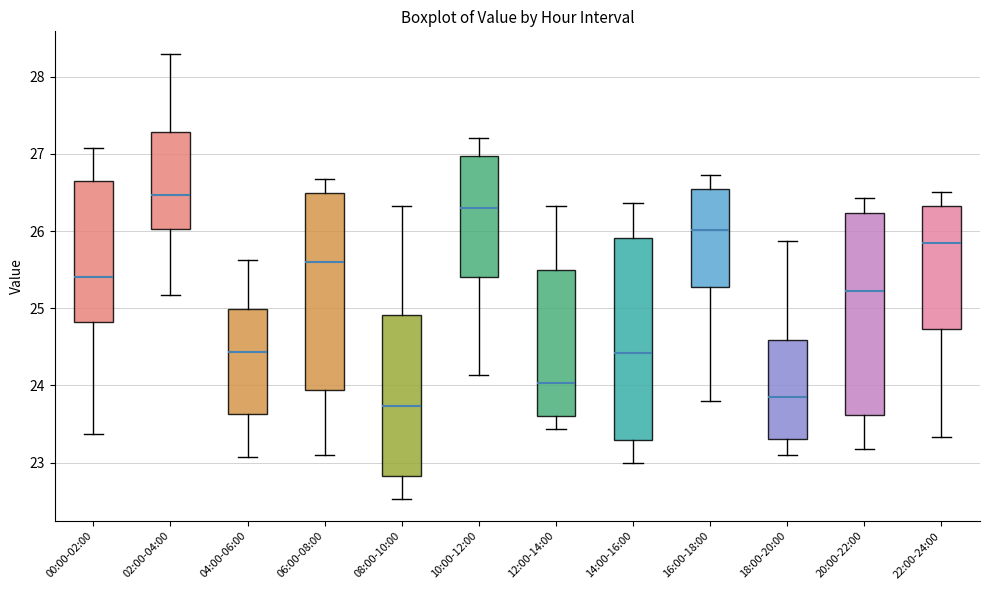

Reading left to right, transcribe this box plot: for each box, give where its median line is, the range the box spans, and where its two whiskers end, as read against the y-axis. The values are not printed on the chart, so give them approximately, as read against the axis.

00:00-02:00: median 25.4, box 24.8 to 26.7, whiskers 23.4 to 27.1
02:00-04:00: median 26.5, box 26.0 to 27.3, whiskers 25.2 to 28.3
04:00-06:00: median 24.4, box 23.6 to 25.0, whiskers 23.1 to 25.6
06:00-08:00: median 25.6, box 23.9 to 26.5, whiskers 23.1 to 26.7
08:00-10:00: median 23.7, box 22.8 to 24.9, whiskers 22.5 to 26.3
10:00-12:00: median 26.3, box 25.4 to 27.0, whiskers 24.1 to 27.2
12:00-14:00: median 24.0, box 23.6 to 25.5, whiskers 23.4 to 26.3
14:00-16:00: median 24.4, box 23.3 to 25.9, whiskers 23.0 to 26.4
16:00-18:00: median 26.0, box 25.3 to 26.5, whiskers 23.8 to 26.7
18:00-20:00: median 23.9, box 23.3 to 24.6, whiskers 23.1 to 25.9
20:00-22:00: median 25.2, box 23.6 to 26.2, whiskers 23.2 to 26.4
22:00-24:00: median 25.9, box 24.7 to 26.3, whiskers 23.3 to 26.5